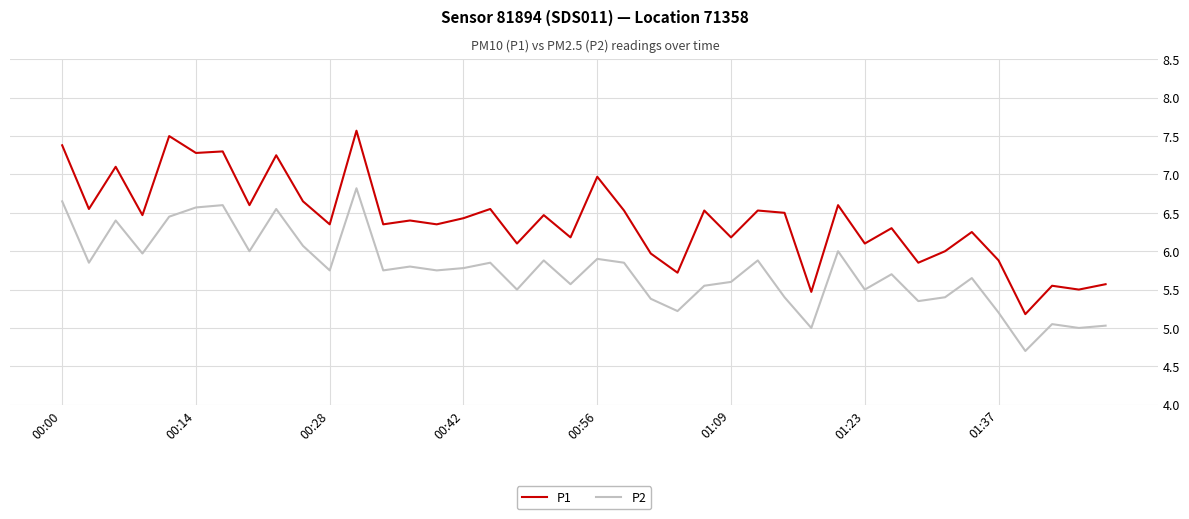

Does the chart have visible grid lines?

Yes